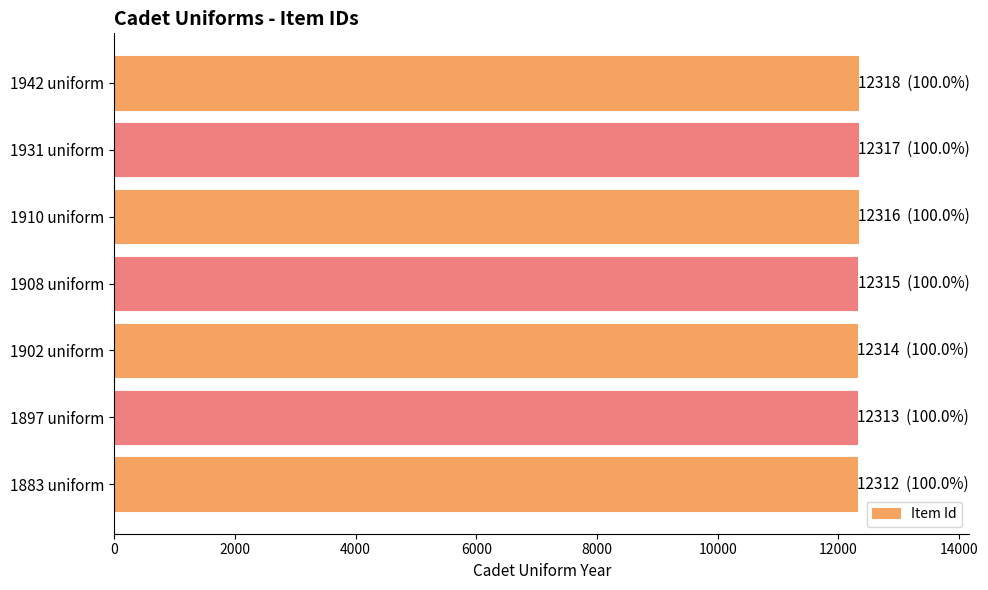

How many data points does each series have?

7